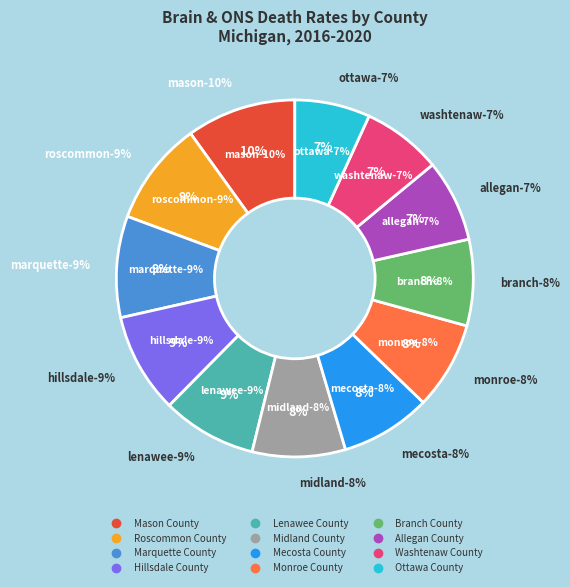

What portion of the pie excludes Allegan County?

92.6%